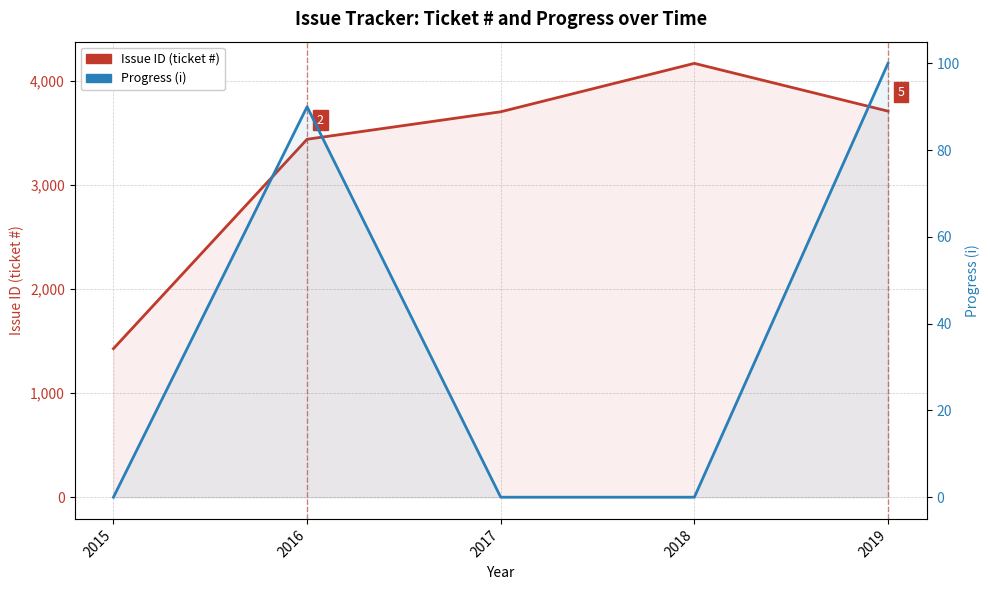

In Progress (i), how many points are higher than both neighbors (excluding endpoints)?

1